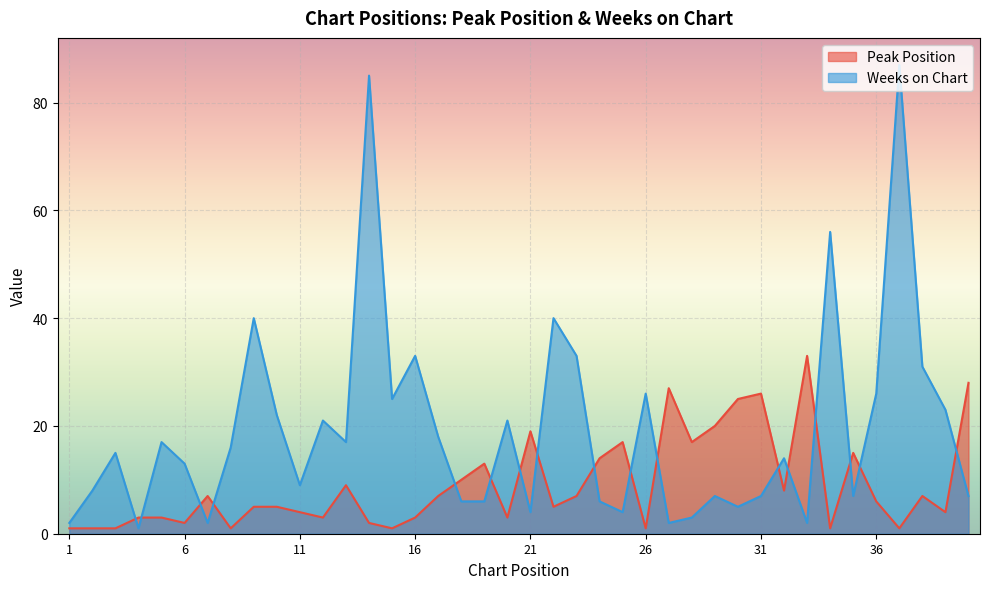

Where is the first local maximum for Weeks on Chart?

3